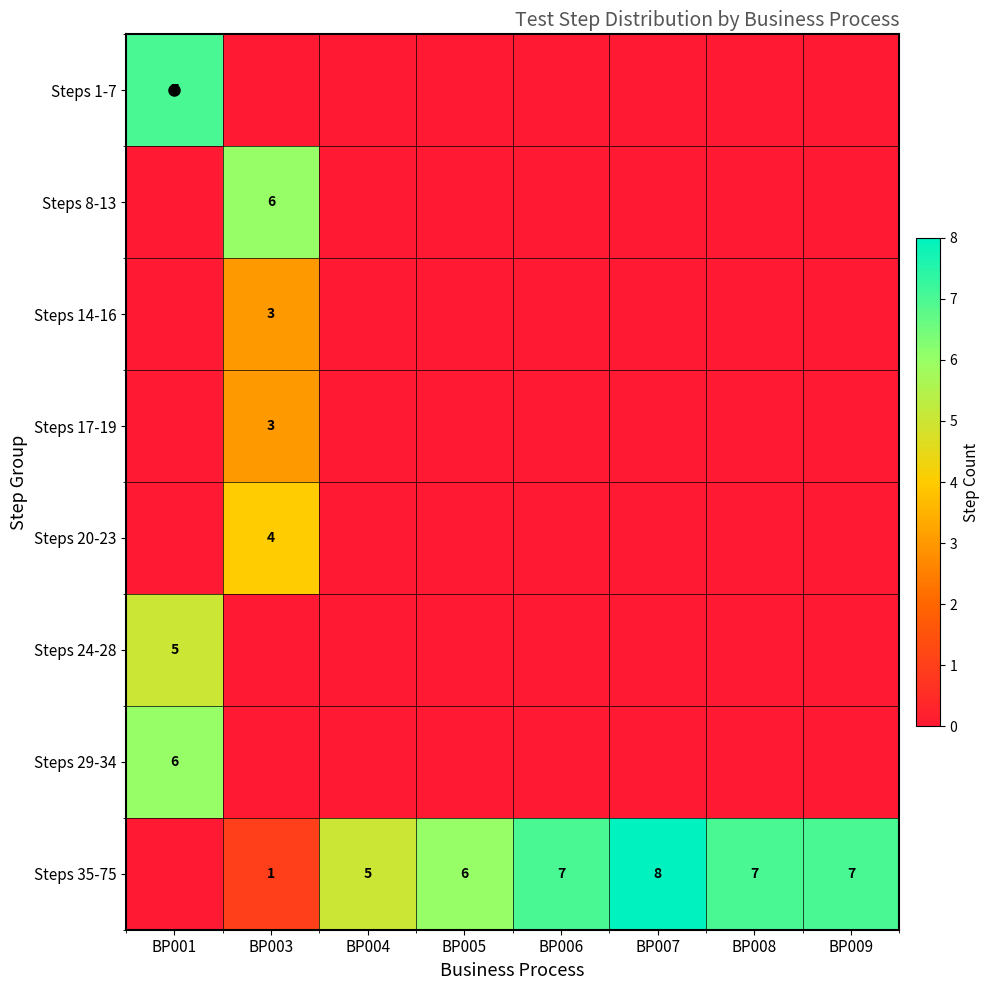

How many series are shown in this chart?

8